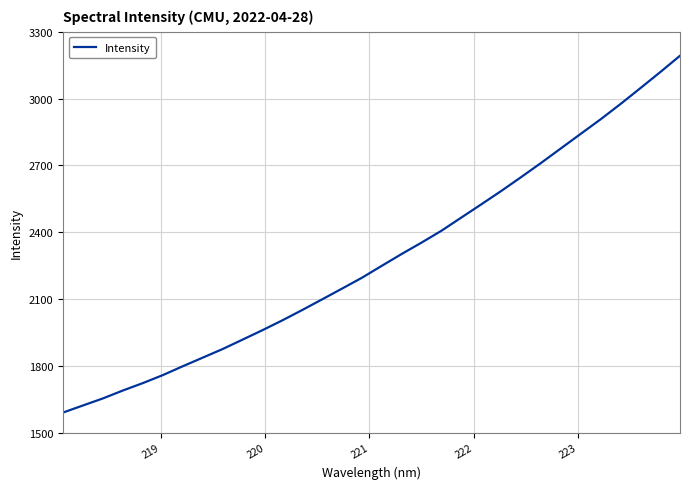

What is the difference between the maximum and minimum values?

1600.5